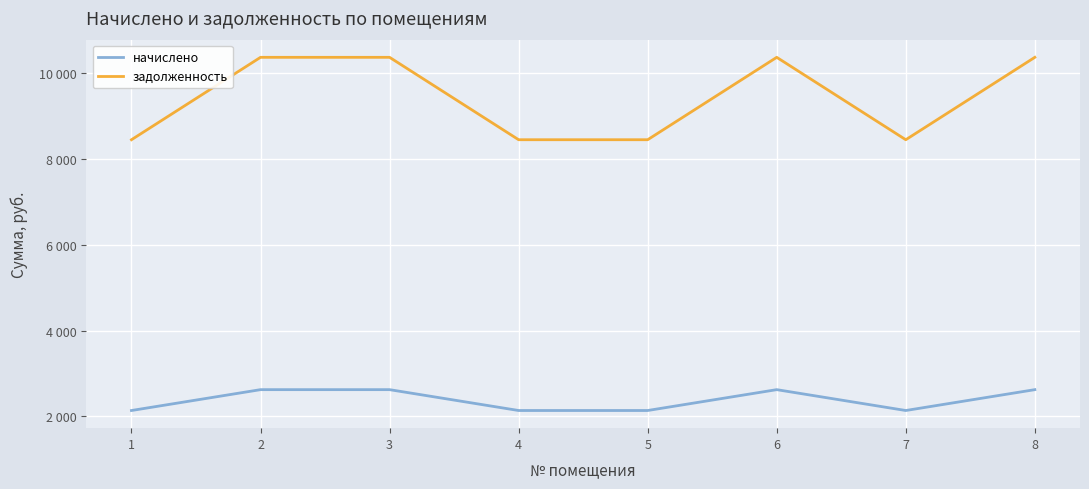

What is the sum of the начислено values at 5 and 1?

4276.8